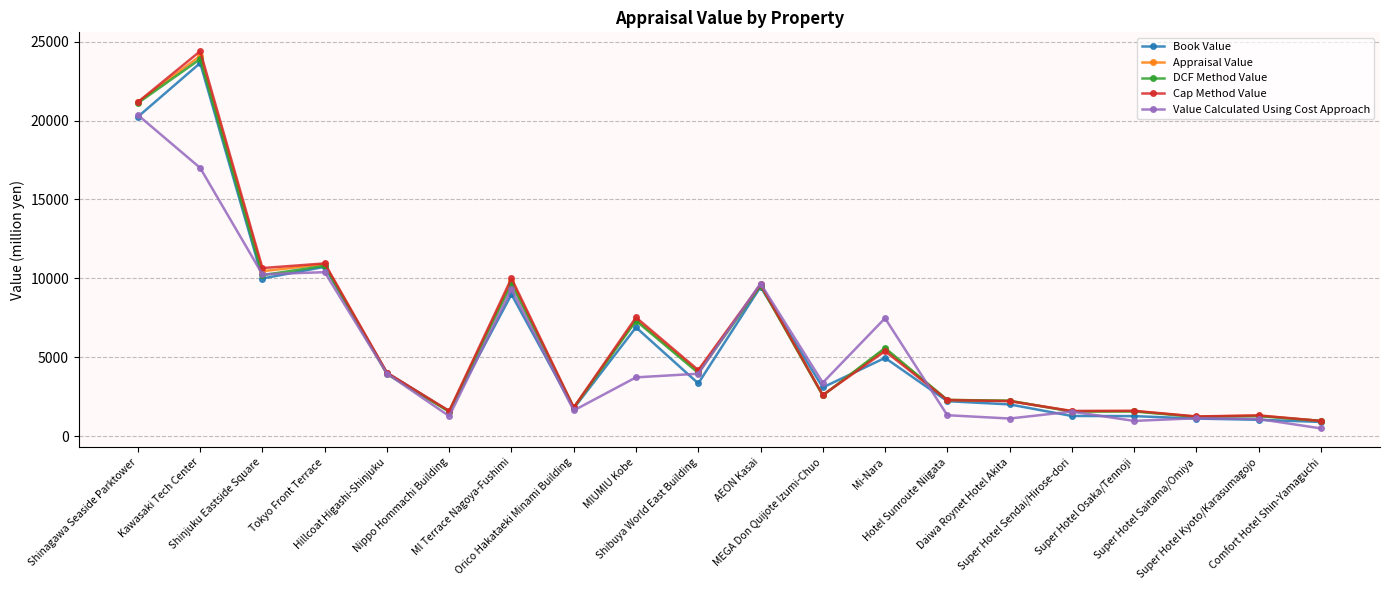

Which series has the largest range (max minus min)?

Cap Method Value